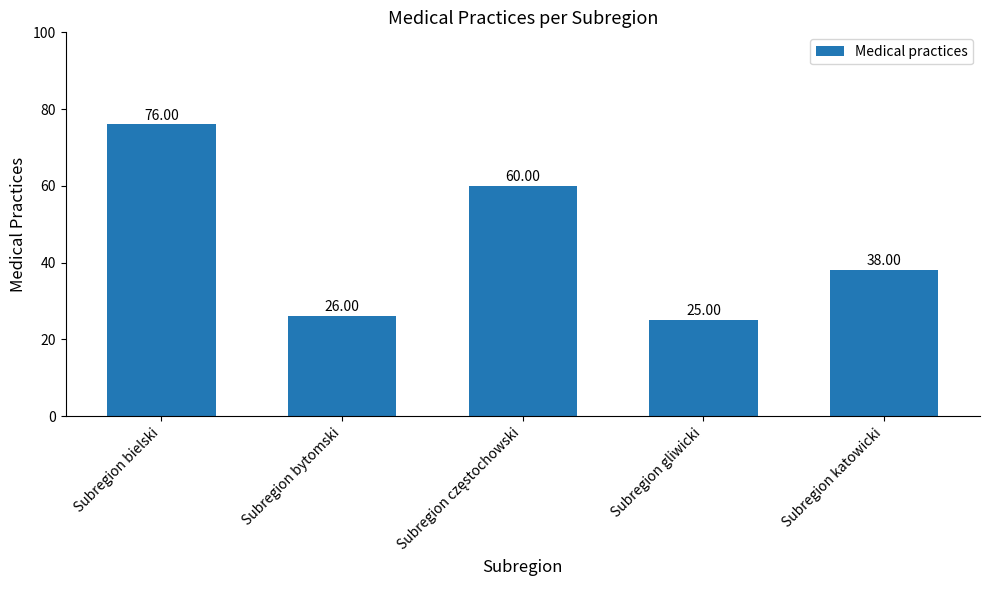

What is the smallest value displayed?

25